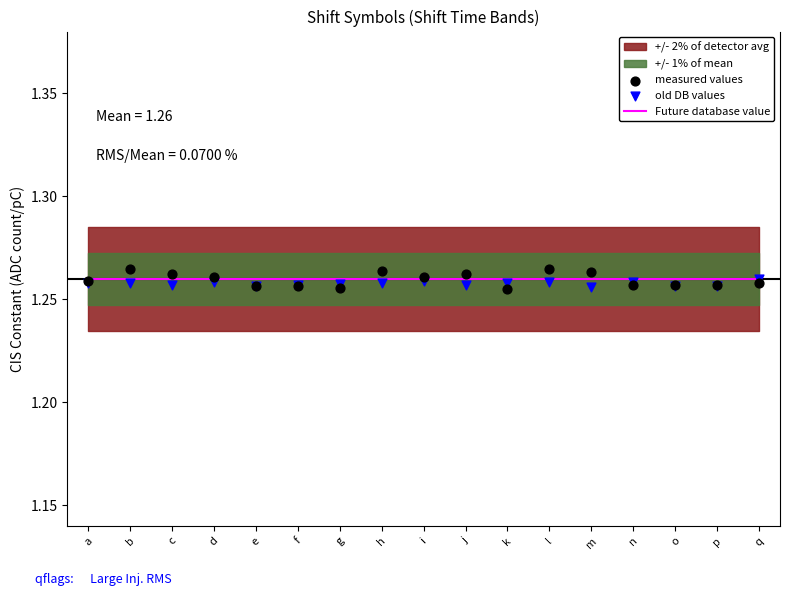

Which series has the widest spread of Y values?

measured values